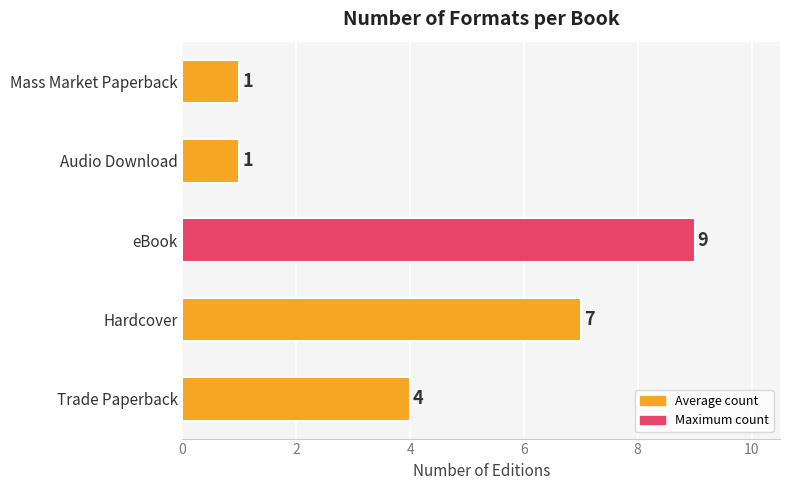

What is the change in value from eBook to Audio Download?

-8